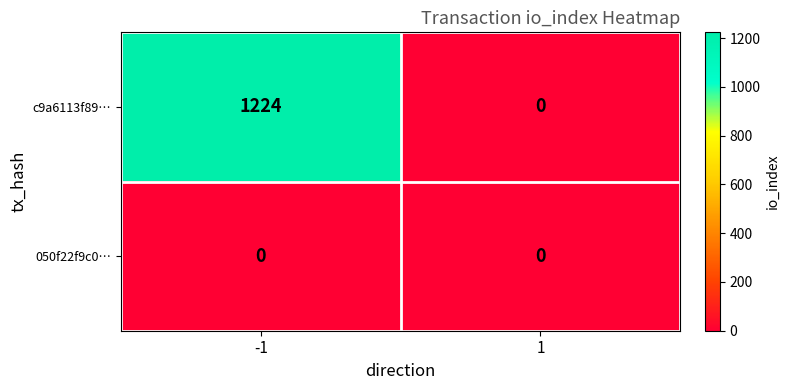

Rank the categories by c9a6113f89… value from lowest to highest.

1, -1